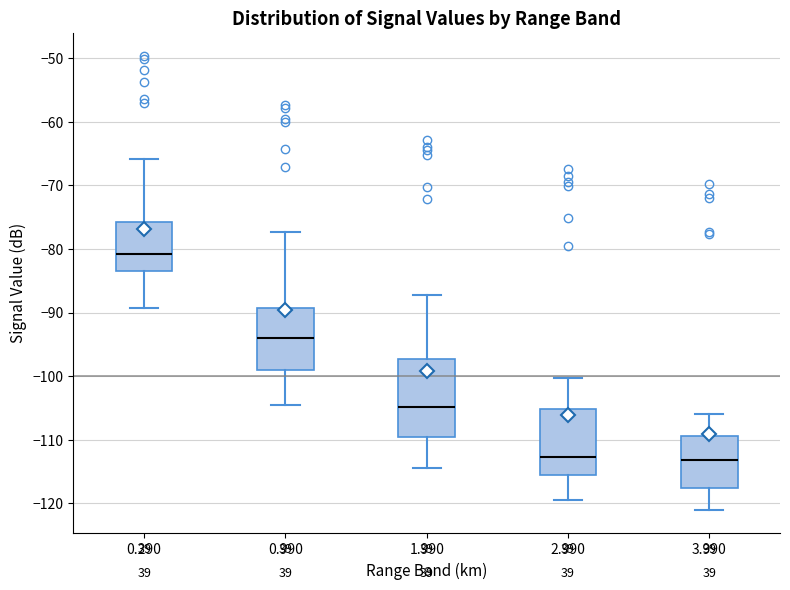

Reading left to right, read every box against the y-axis: the position of its median line, the range the box covers, and the ends of its whiskers. The values are not printed on the chart, so give them approximately, as read against the axis.

0.290: median -81, box -83 to -76, whiskers -89 to -66
0.990: median -94, box -99 to -89, whiskers -104 to -77
1.990: median -105, box -110 to -97, whiskers -114 to -87
2.990: median -113, box -116 to -105, whiskers -119 to -100
3.990: median -113, box -118 to -109, whiskers -121 to -106